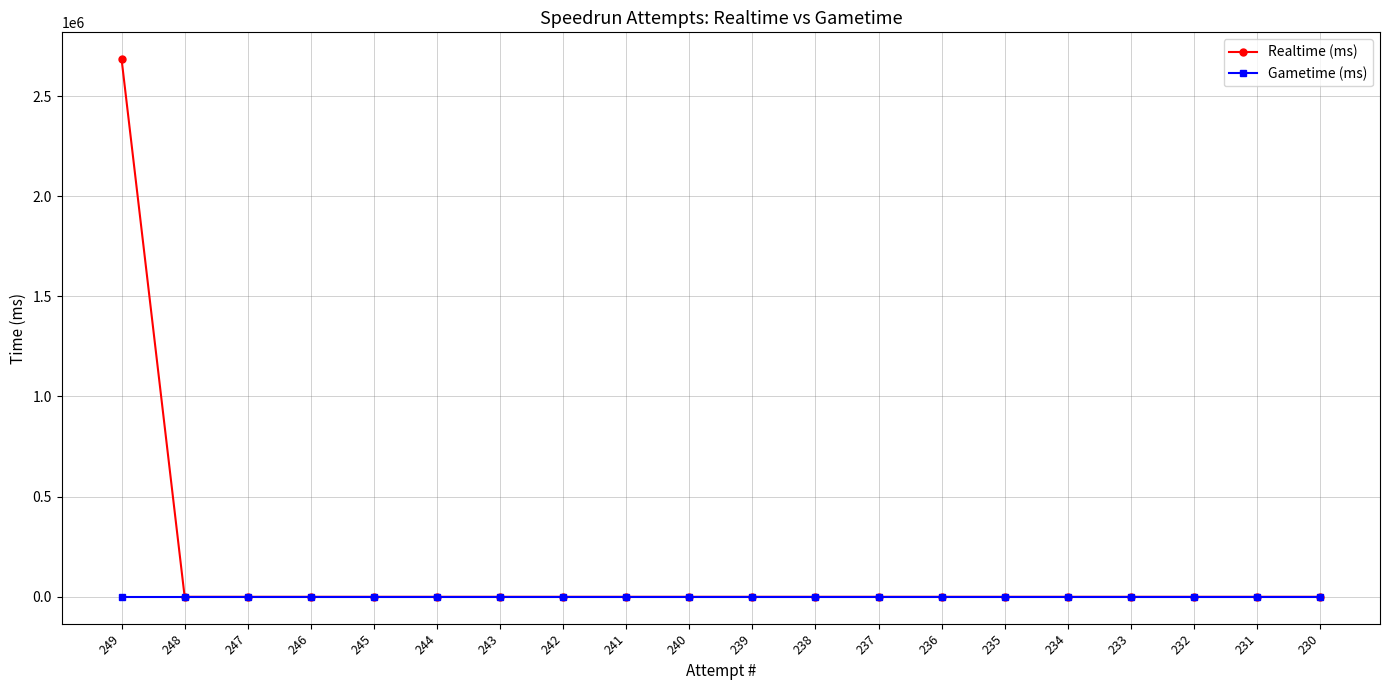

How many lines are shown in the chart?

2